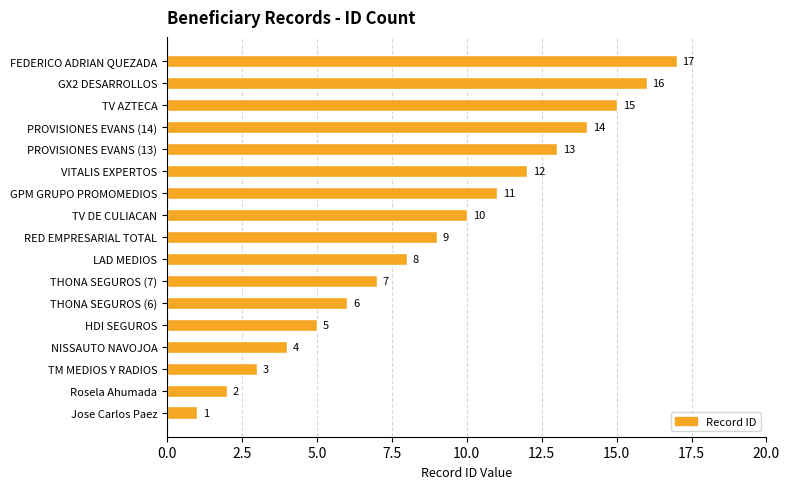

How many categories are shown in the chart?

17